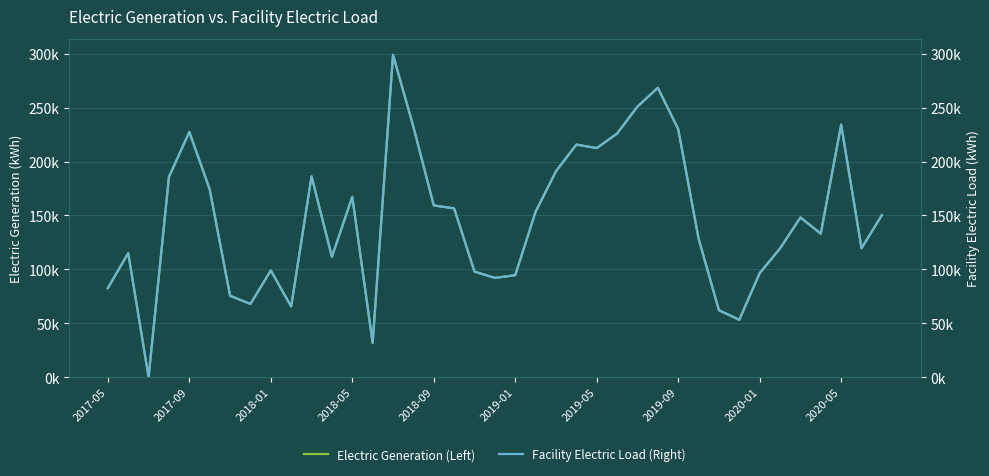

True or false: Facility Electric Load (Right) and Electric Generation (Left) cross at least once.

False